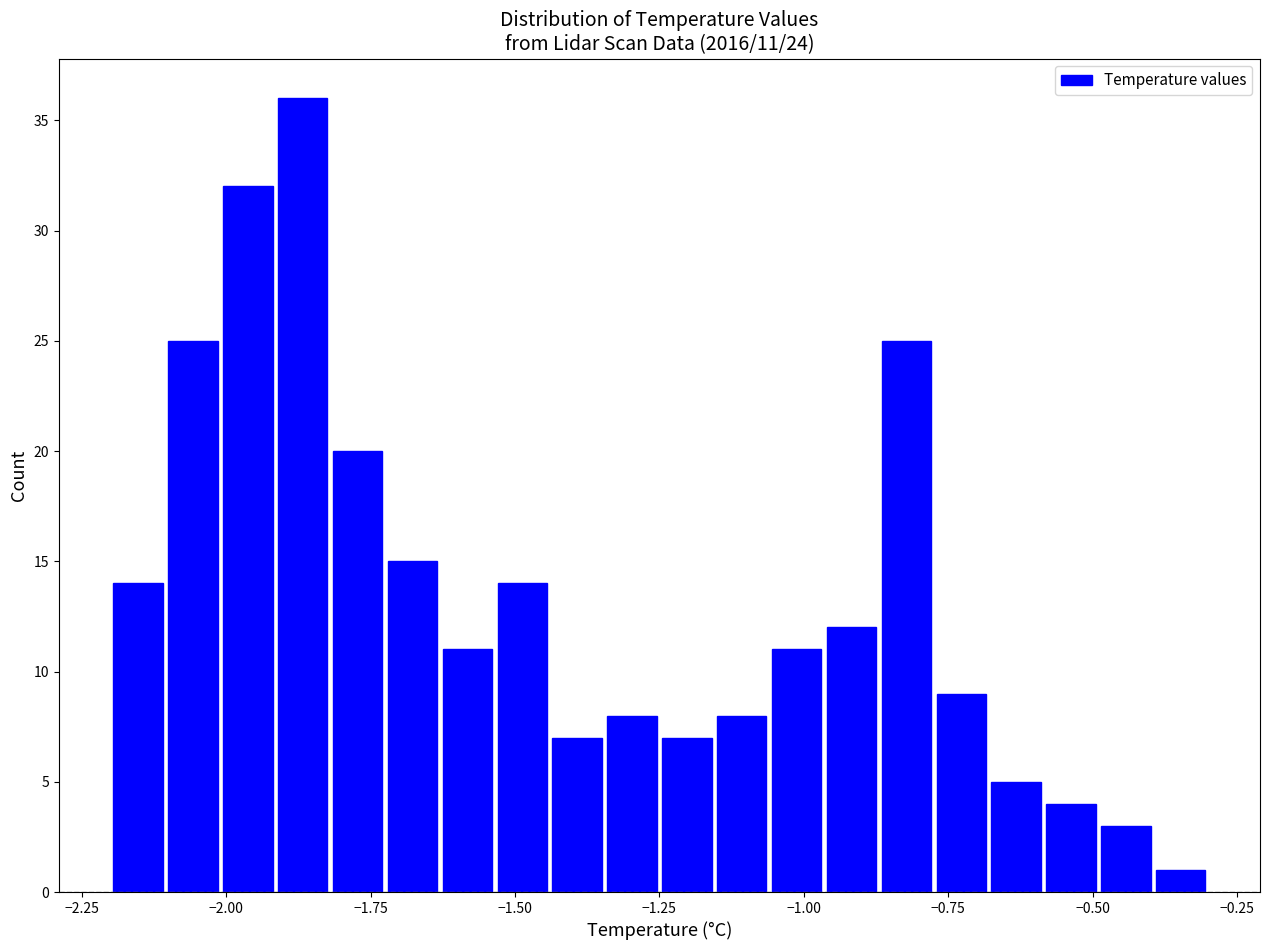

Around what value on the x-axis is the tallest bar? Give the approximate position of its centre, as read against the axis.

-1.85